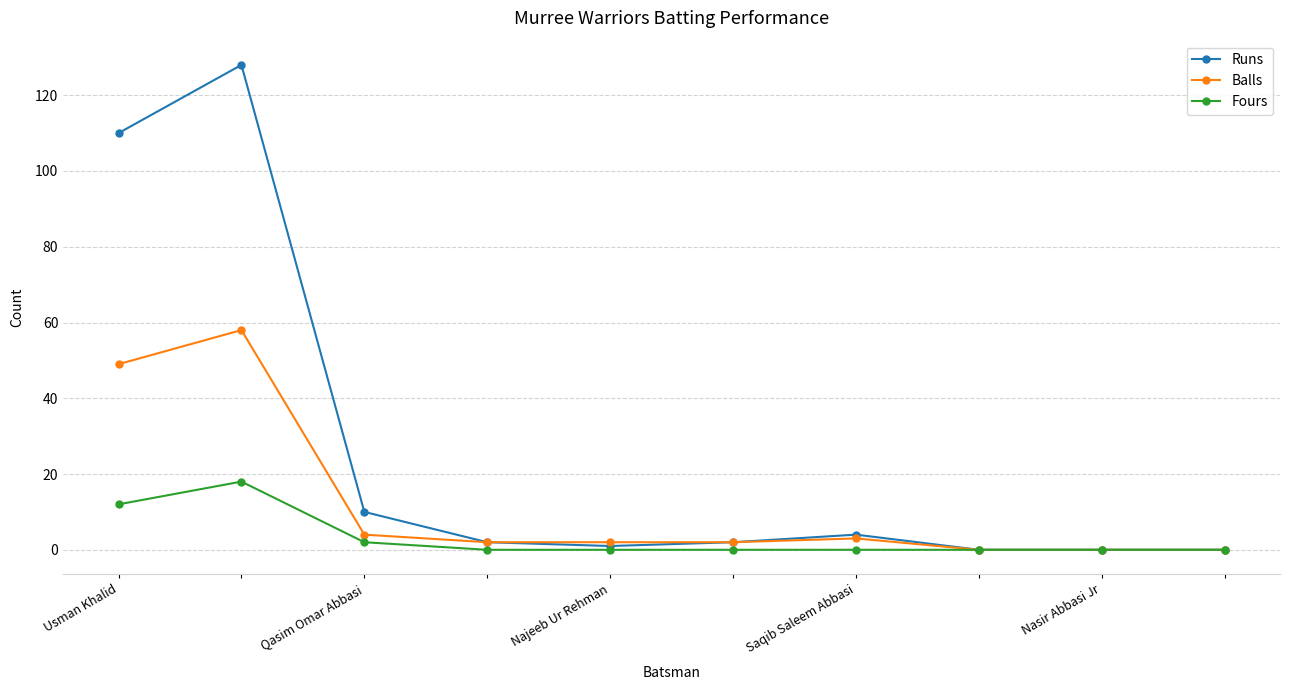

What is the difference between the maximum and minimum values in the Fours series?

18